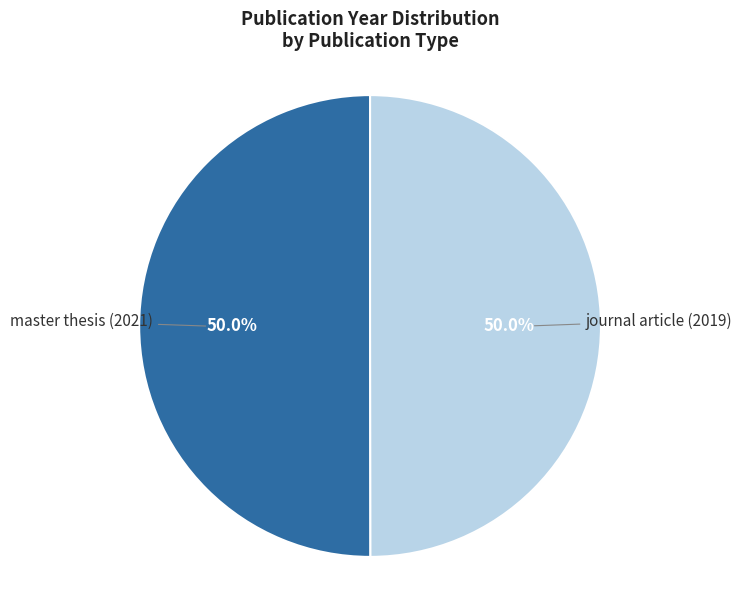

Approximately how many times larger is the value at journal article (2019) compared to master thesis (2021)?

1.0